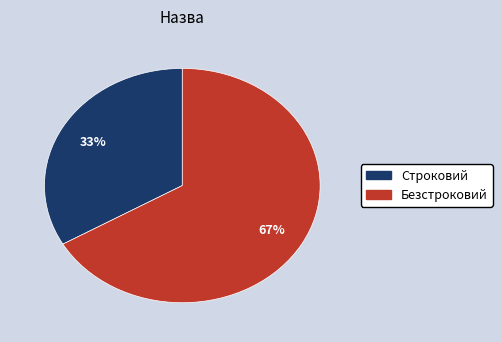

Approximately how many times larger is the value at Строковий compared to Безстроковий?

0.5